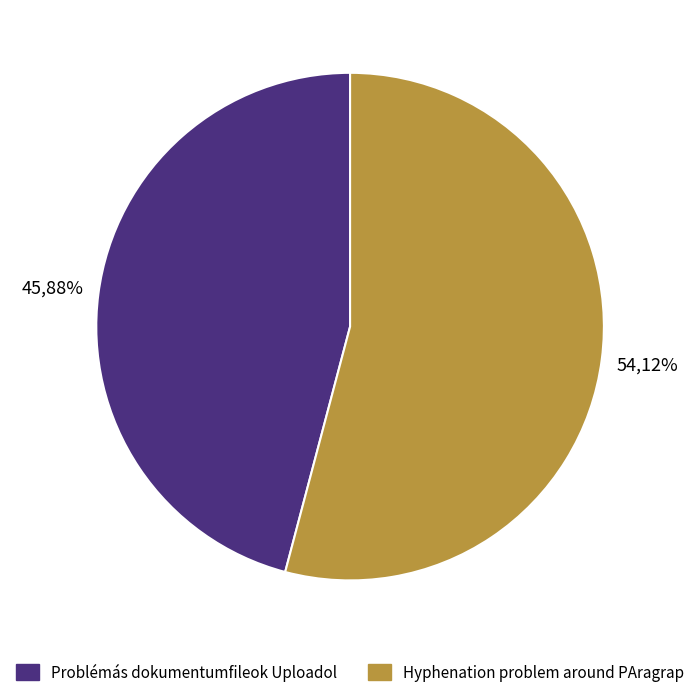

How many slices are in this pie chart?

2